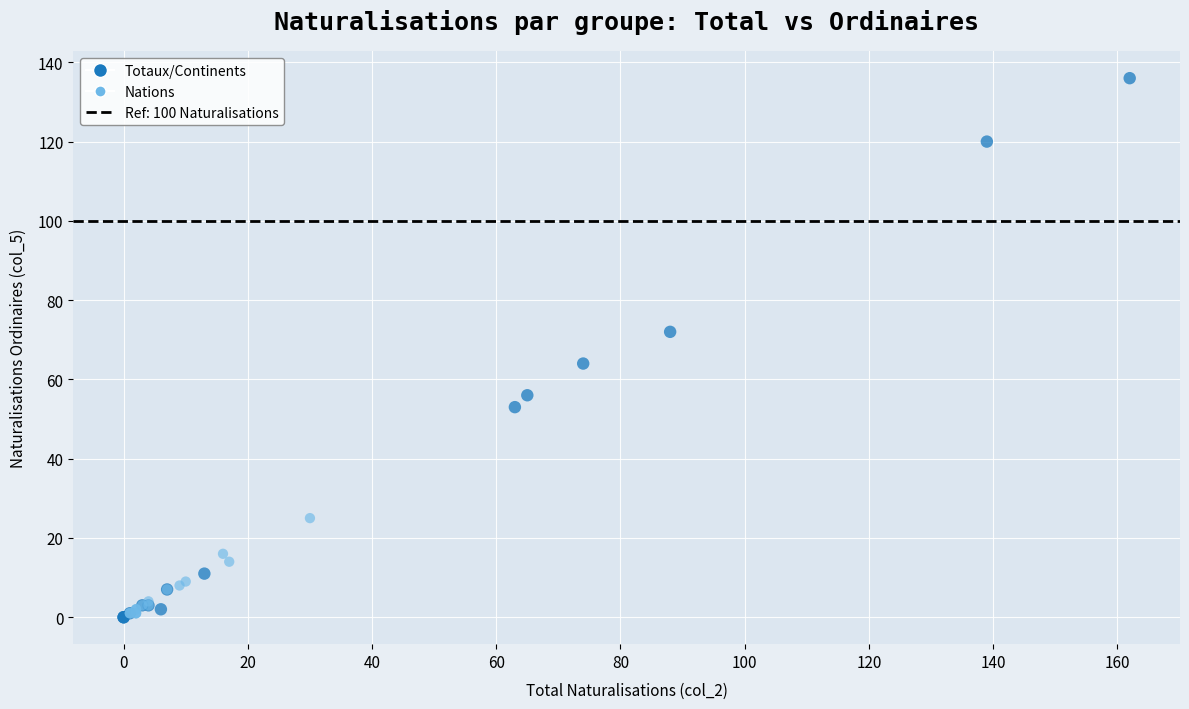

Which series contains the highest Y value?

Totaux/Continents